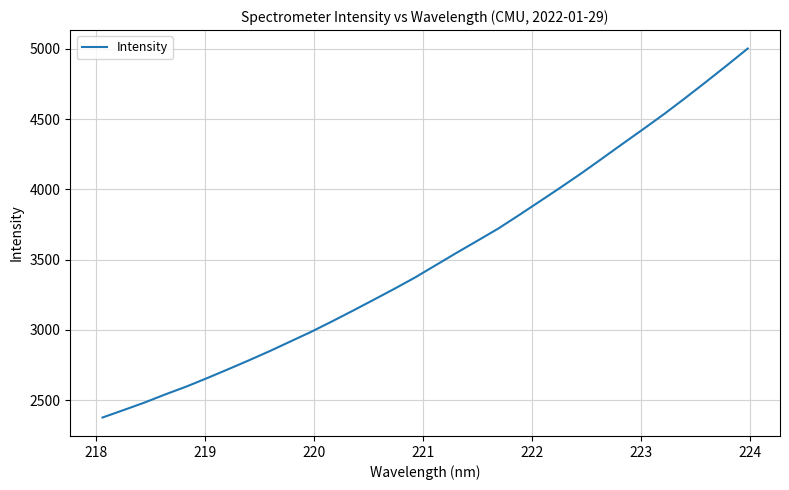

Reading right to left, list all the values displayed in this chart.

5003.0	4883.6	4766.5	4651.5	4539.2	4432.2	4327.1	4220.8	4115.3	4014.2	3915.5	3817.4	3721.5	3635.0	3549.2	3461.2	3373.3	3292.1	3213.7	3135.9	3059.9	2986.0	2917.1	2848.0	2782.5	2718.8	2656.4	2596.1	2541.0	2482.8	2429.7	2377.2